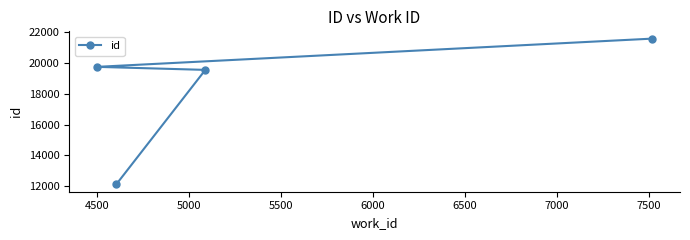

What is the value of the 1st point from the left?

19746